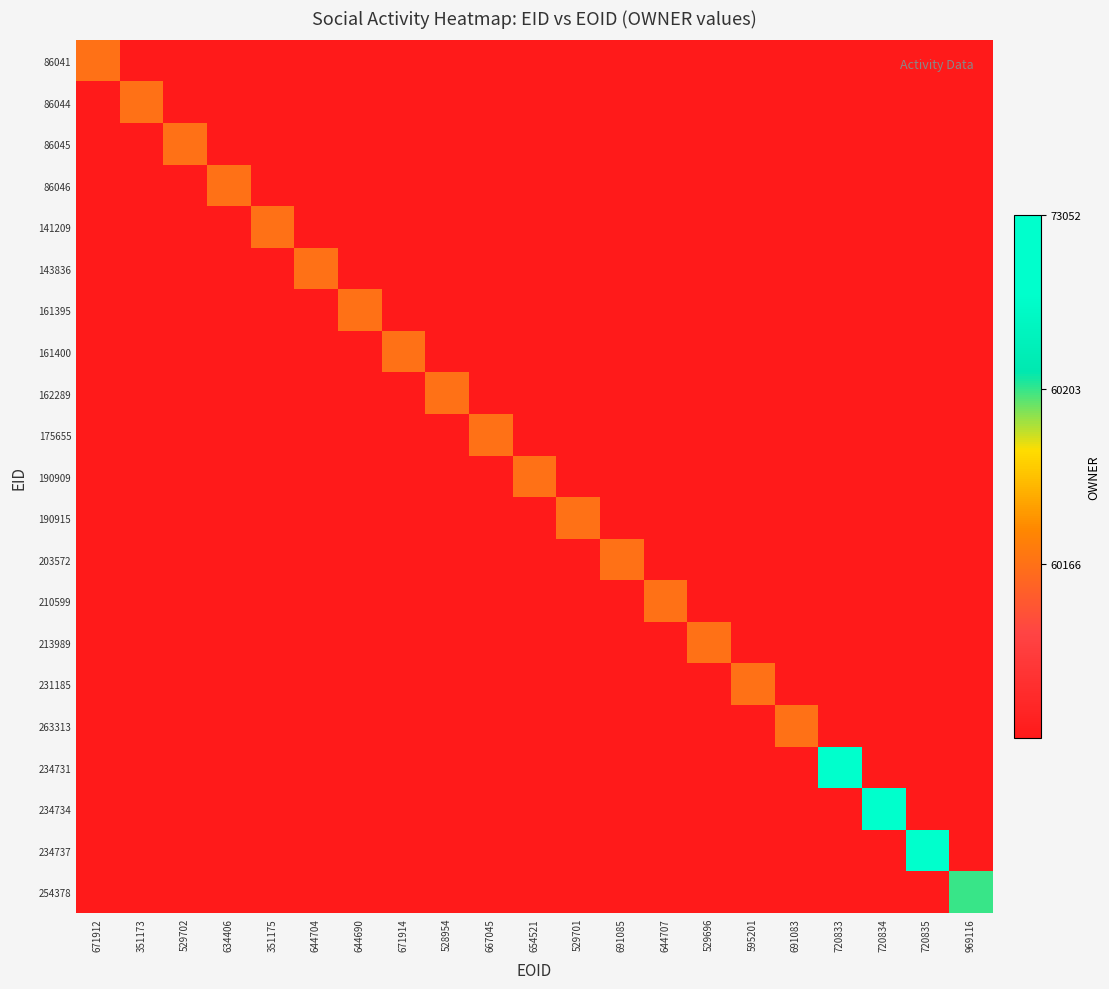

At 529702, list the series in order from smallest to largest.

86041, 86044, 86046, 141209, 143836, 161395, 161400, 162289, 175655, 190909, 190915, 203572, 210599, 213989, 231185, 263313, 234731, 234734, 234737, 254378, 86045